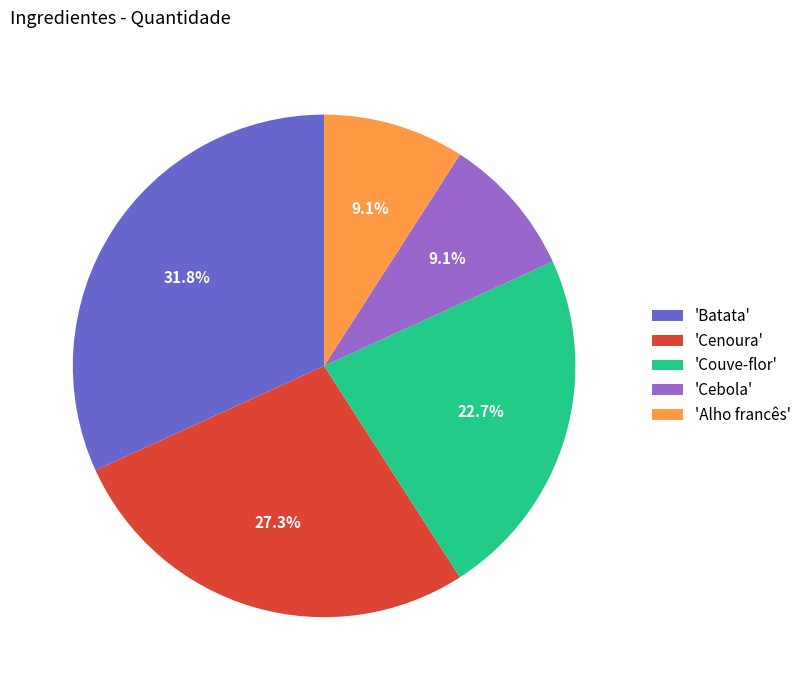

What is the ratio of the value at 'Batata' to the value at 'Alho francês'?

3.5